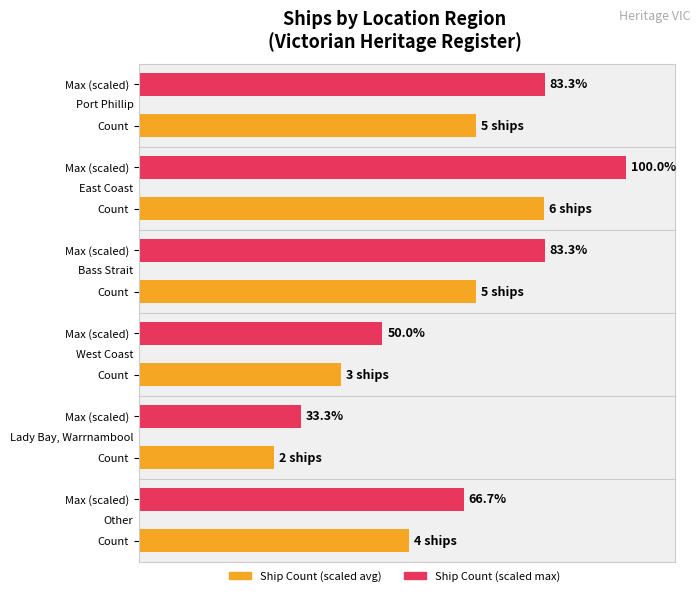

What is the label of the 5th bar from the right?

East Coast